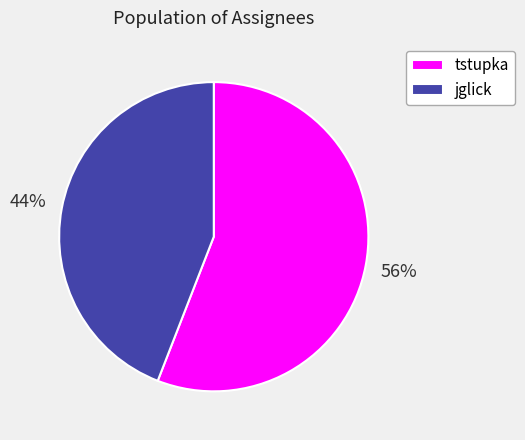

Is there a majority slice in this chart?

Yes